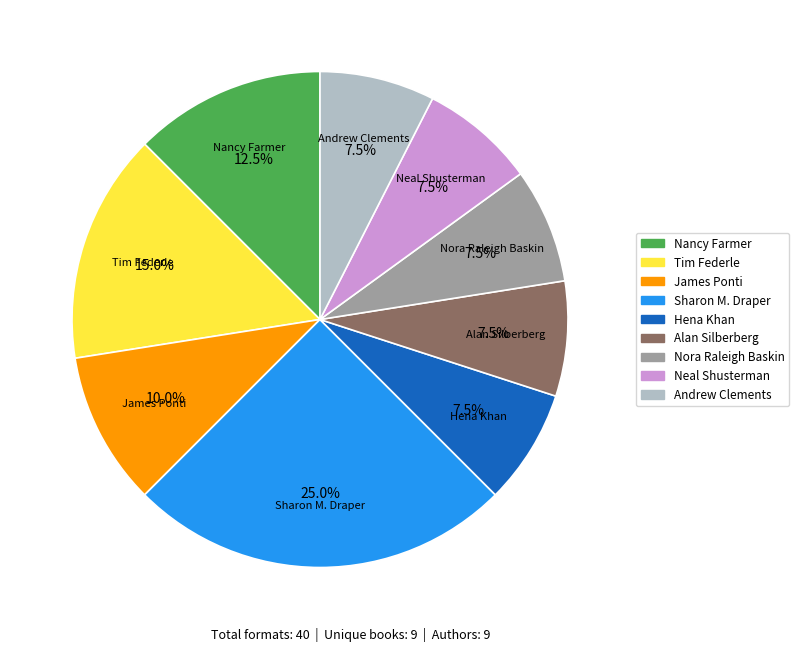

Is there any slice that represents more than half of the pie?

No